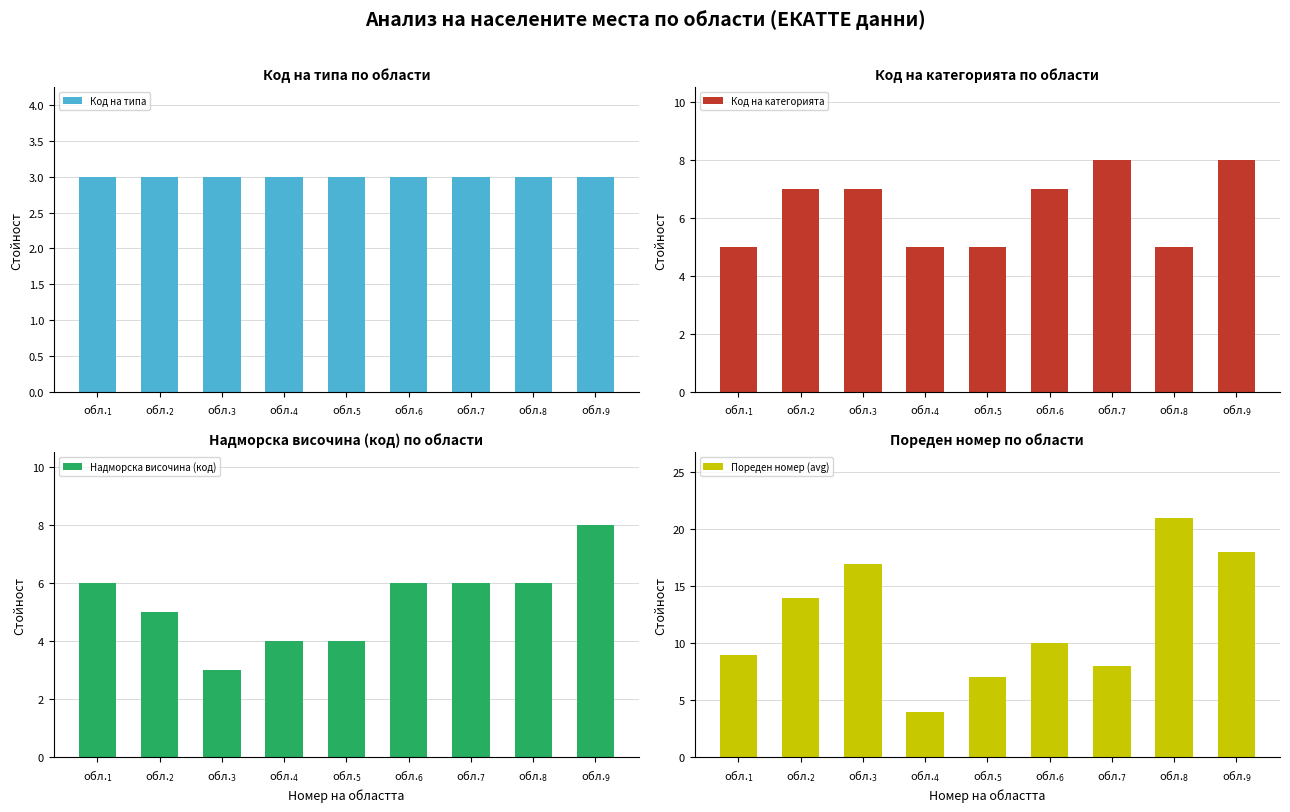

At how many categories does at least one series exceed 7?

7